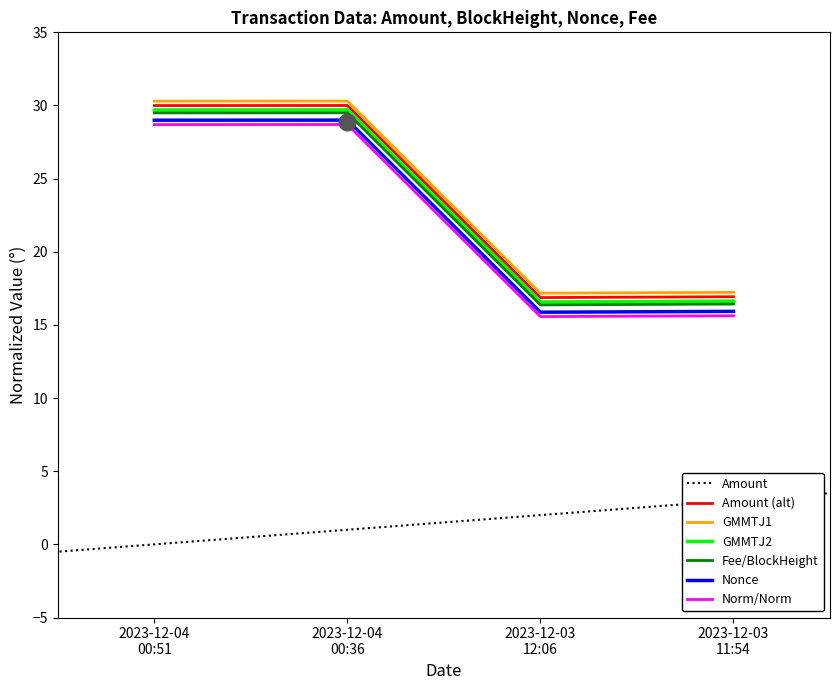

Is this an area chart (filled region under the line)?

No